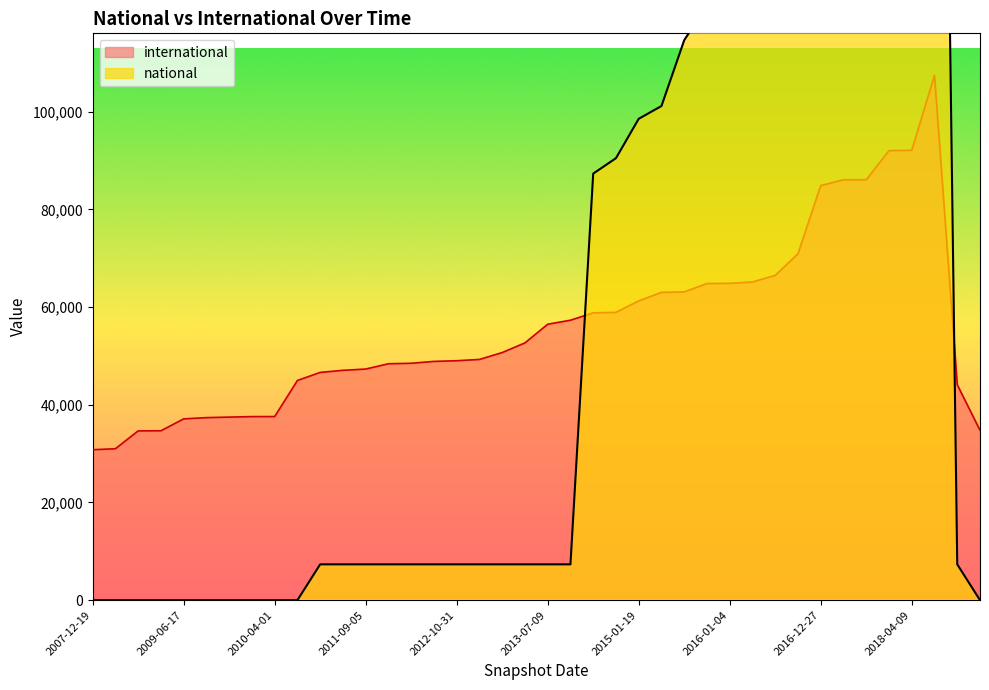

What is the sum of all international values?

2229902